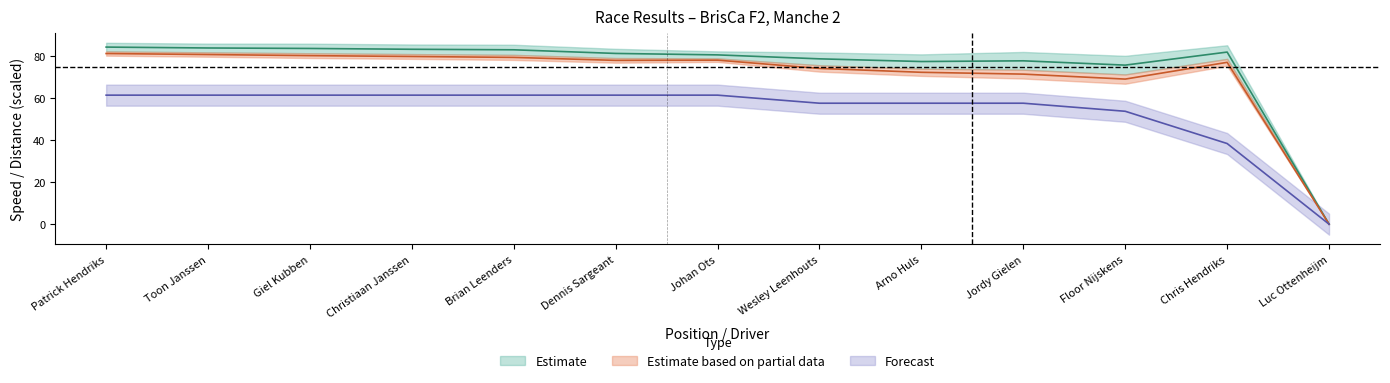

How many interior local peaks does the Best Speed series have?

2